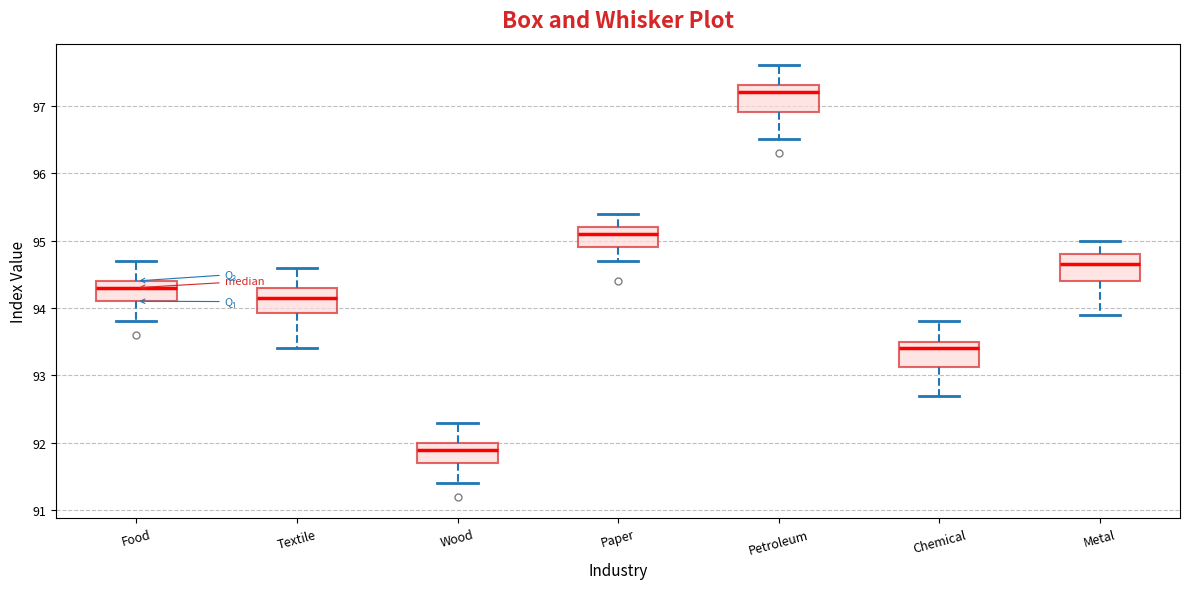

Reading left to right, read every box against the y-axis: the position of its median line, the range the box covers, and the ends of its whiskers. The values are not printed on the chart, so give them approximately, as read against the axis.

Food: median 94.3, box 94.1 to 94.4, whiskers 93.8 to 94.7
Textile: median 94.2, box 93.9 to 94.3, whiskers 93.4 to 94.6
Wood: median 91.9, box 91.7 to 92.0, whiskers 91.4 to 92.3
Paper: median 95.1, box 94.9 to 95.2, whiskers 94.7 to 95.4
Petroleum: median 97.2, box 96.9 to 97.3, whiskers 96.5 to 97.6
Chemical: median 93.4, box 93.1 to 93.5, whiskers 92.7 to 93.8
Metal: median 94.7, box 94.4 to 94.8, whiskers 93.9 to 95.0